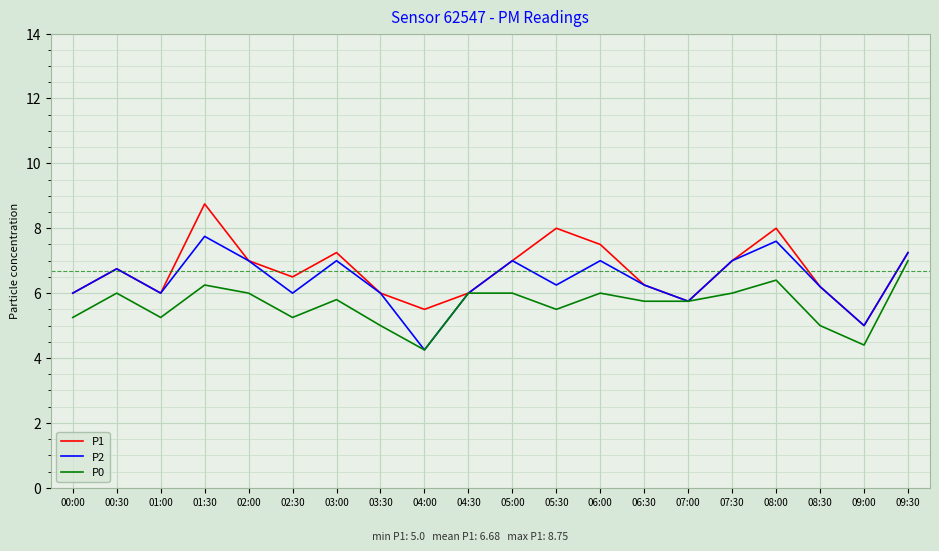

How many series are shown in this chart?

3